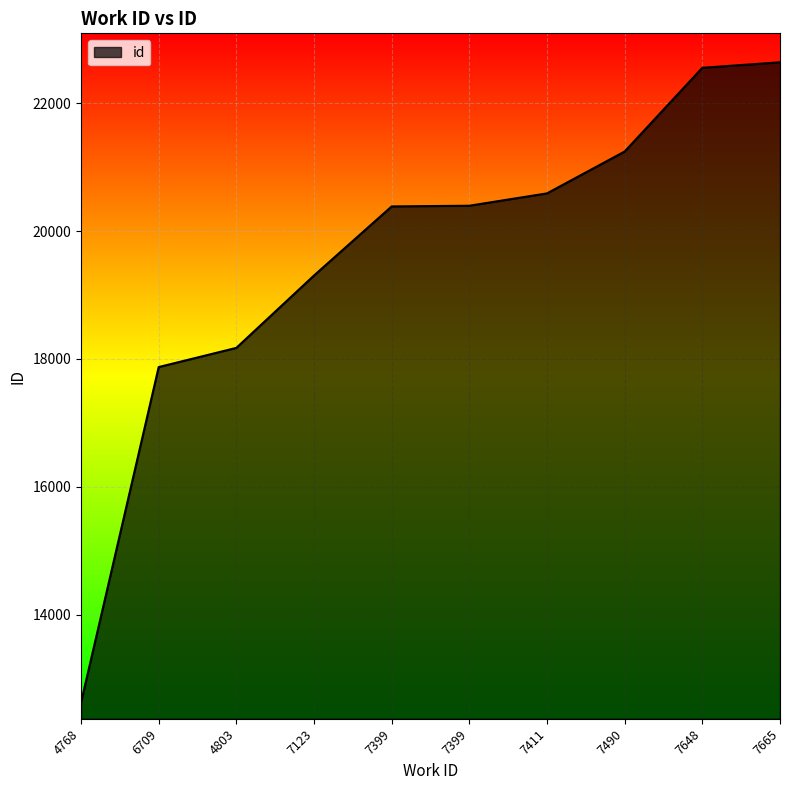

Is this an area chart (filled region under the line)?

Yes